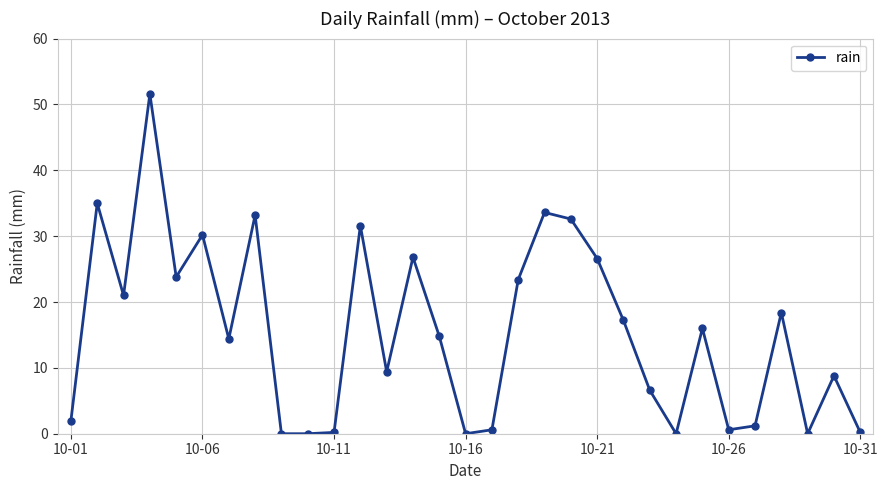

Is this an area chart (filled region under the line)?

No